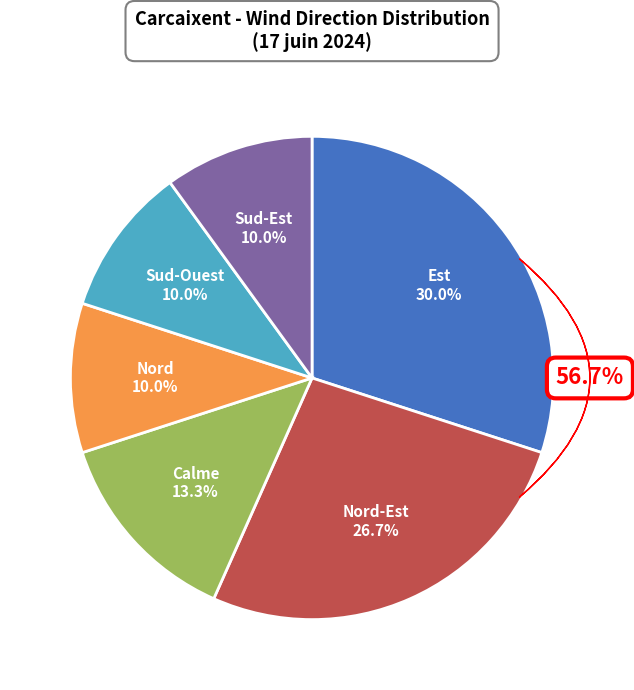

What portion of the pie excludes Est?

70.0%